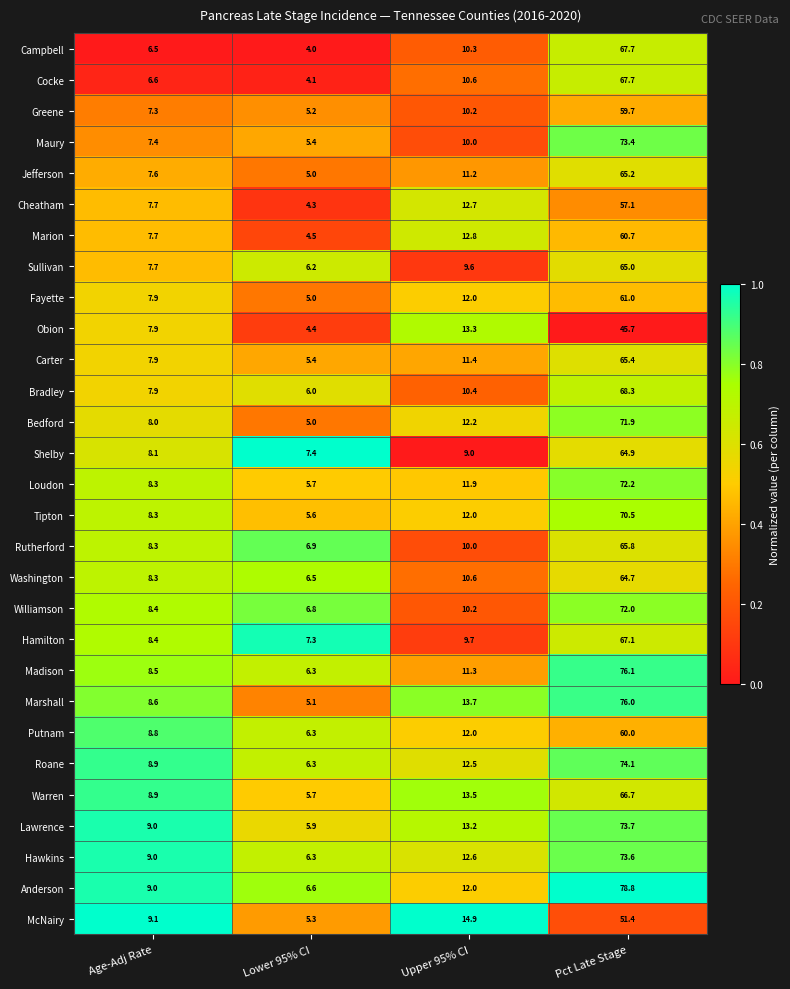

Which series has the widest spread of values?

Anderson